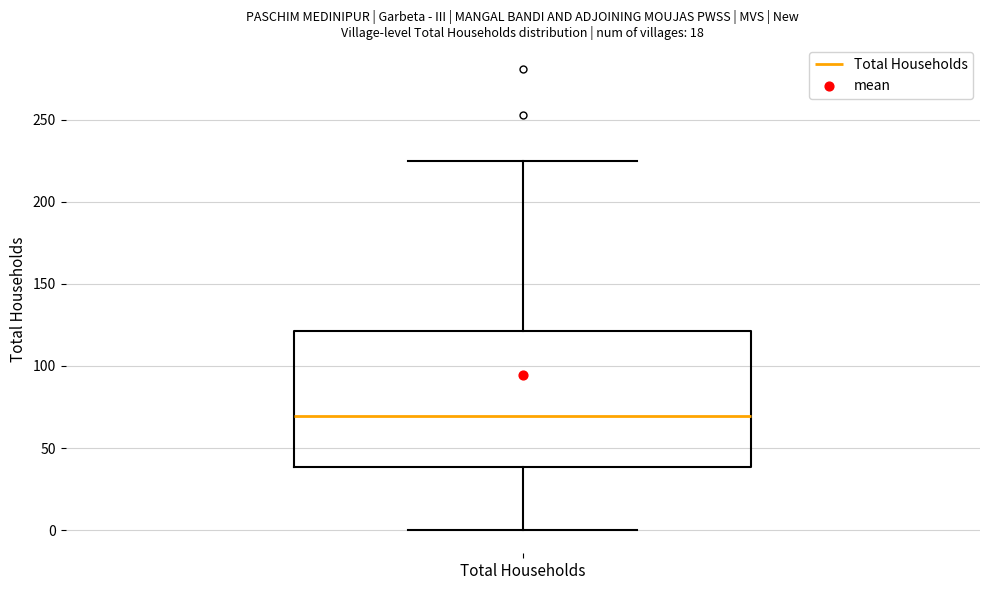

Where is the upper edge of the box for Total Households on the y-axis? The values are not printed on the chart, so give them approximately, as read against the axis.

120